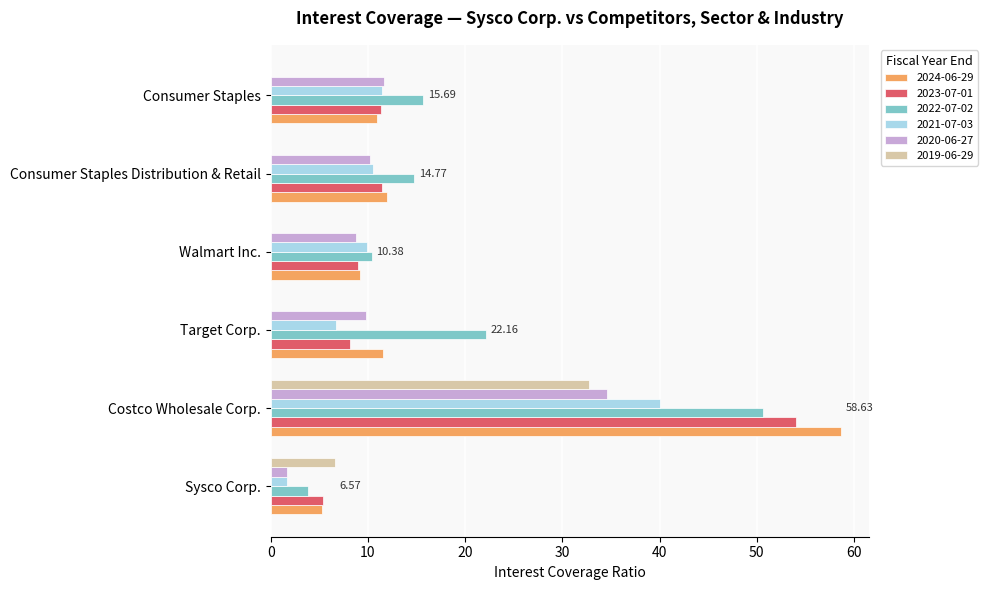

What value does the 2021-07-03 series have at Consumer Staples?

11.5